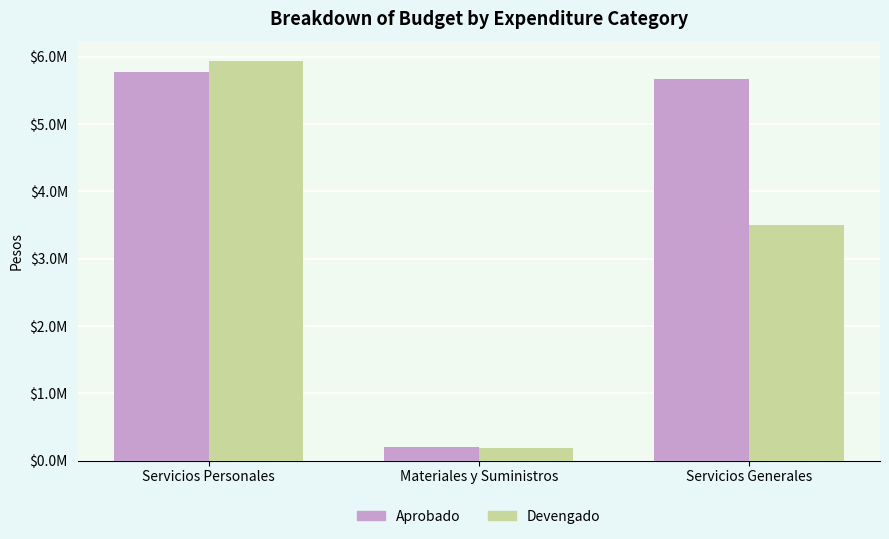

The Aprobado series shows 5771267.3 at Servicios Personales. True or false?

True